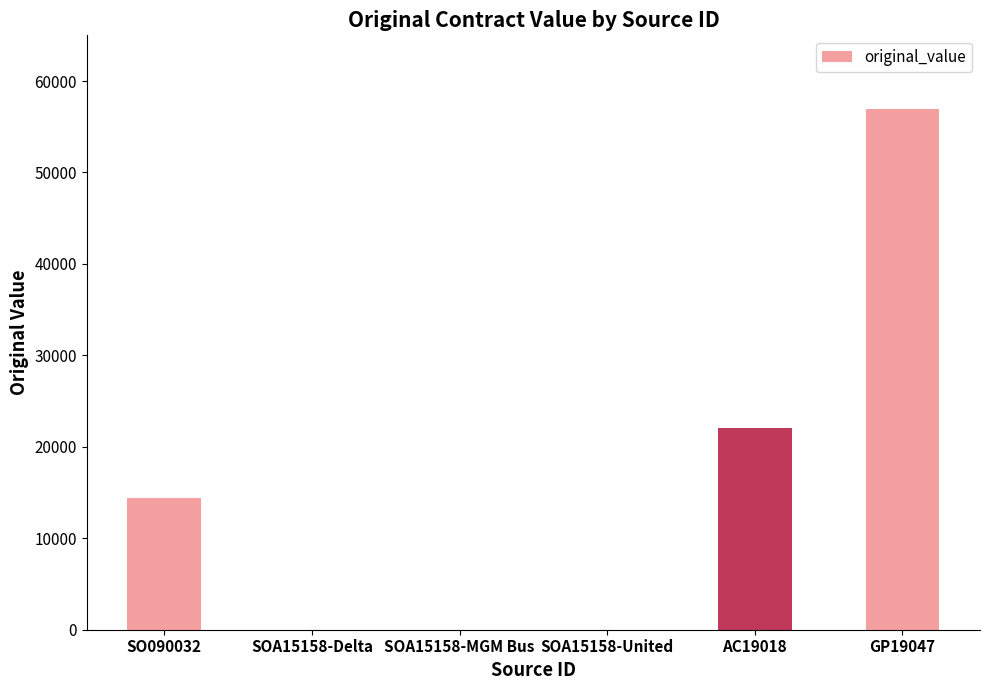

At which label is the value closest to 28455?

AC19018